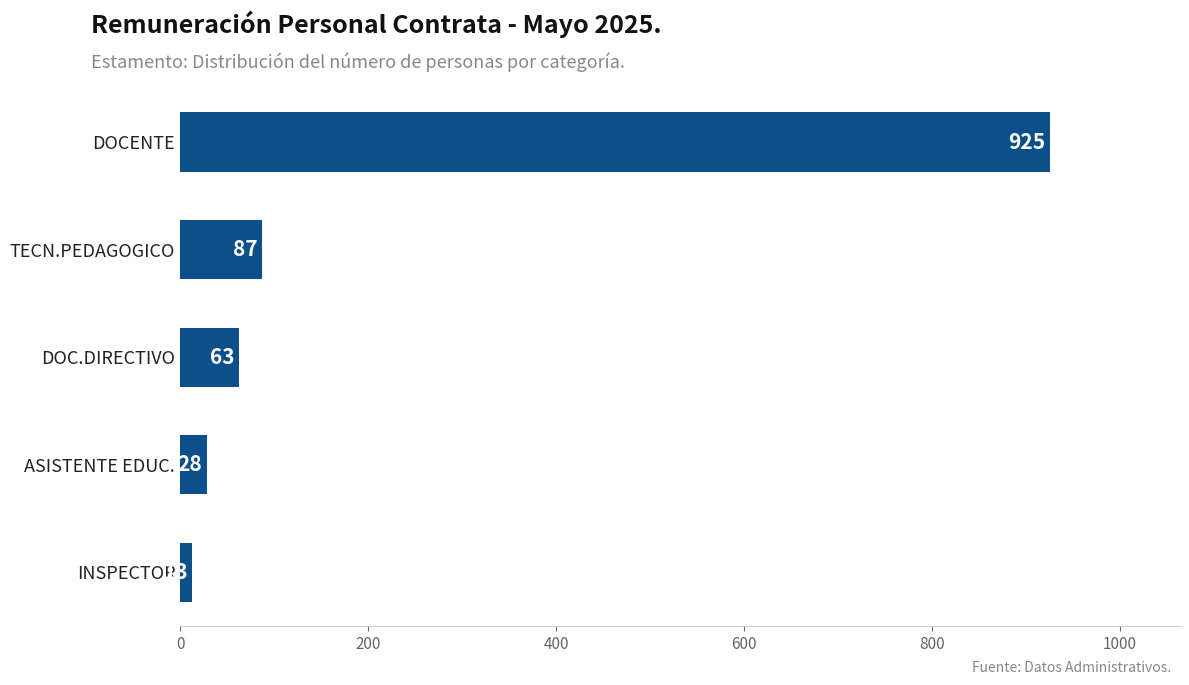

What is the ratio of the value at ASISTENTE EDUC. to the value at INSPECTOR?

2.2